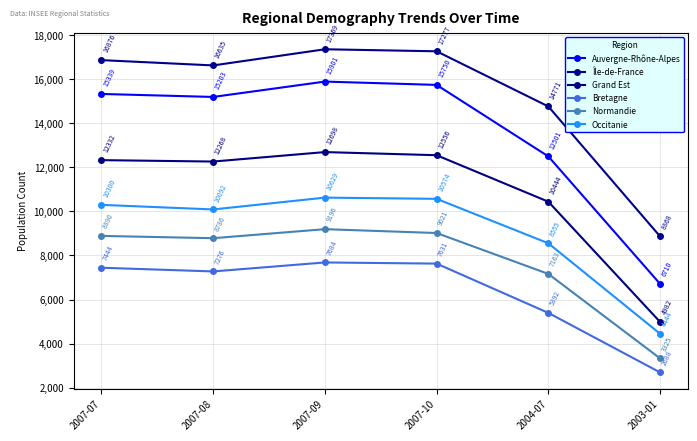

Which series has the largest range (max minus min)?

Auvergne-Rhône-Alpes